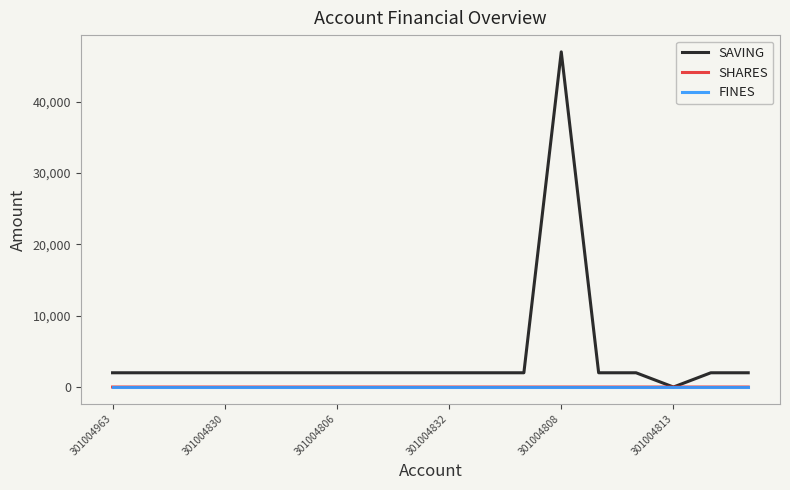

Which series has the largest range (max minus min)?

SAVING